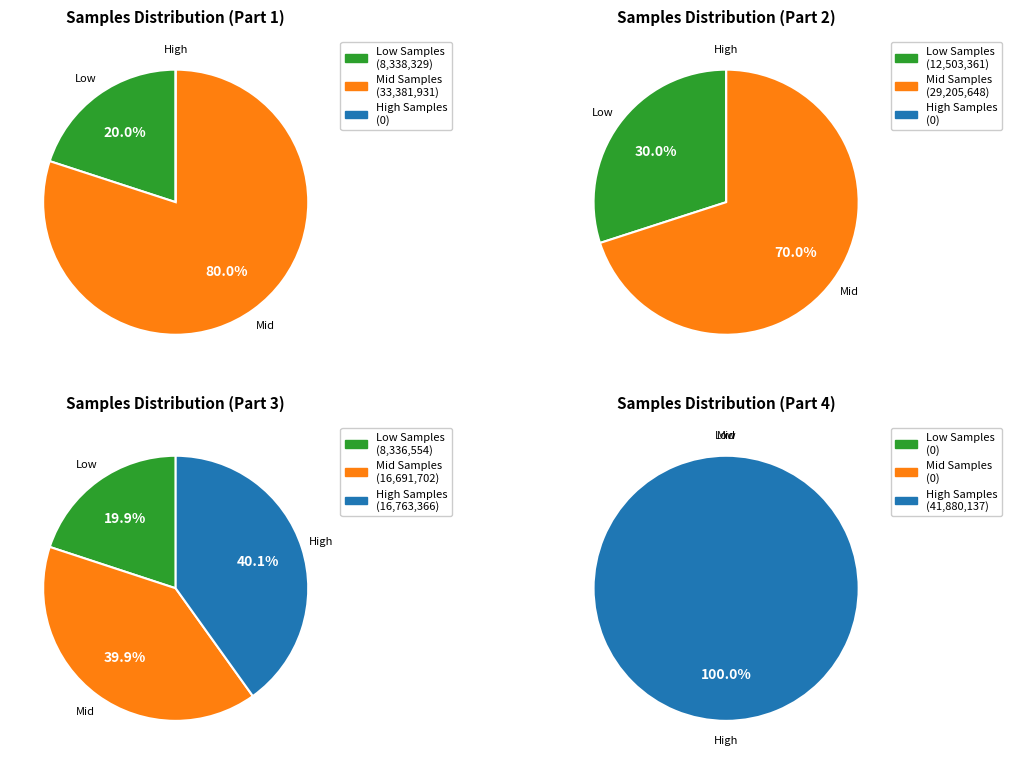

Does 1 represent more than half of the total?

No